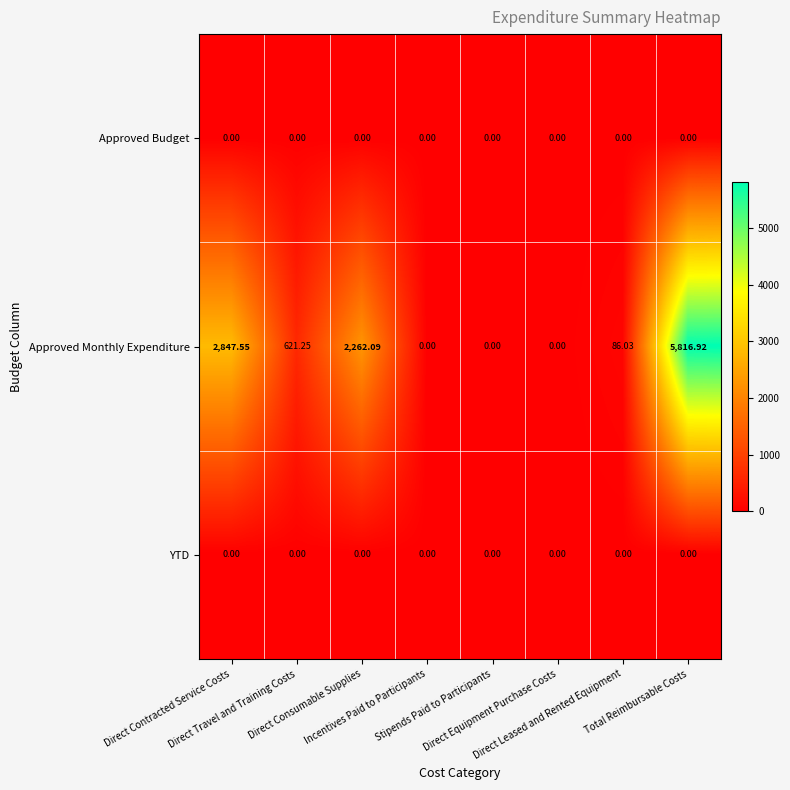

What is the maximum value shown in the chart?

5816.9